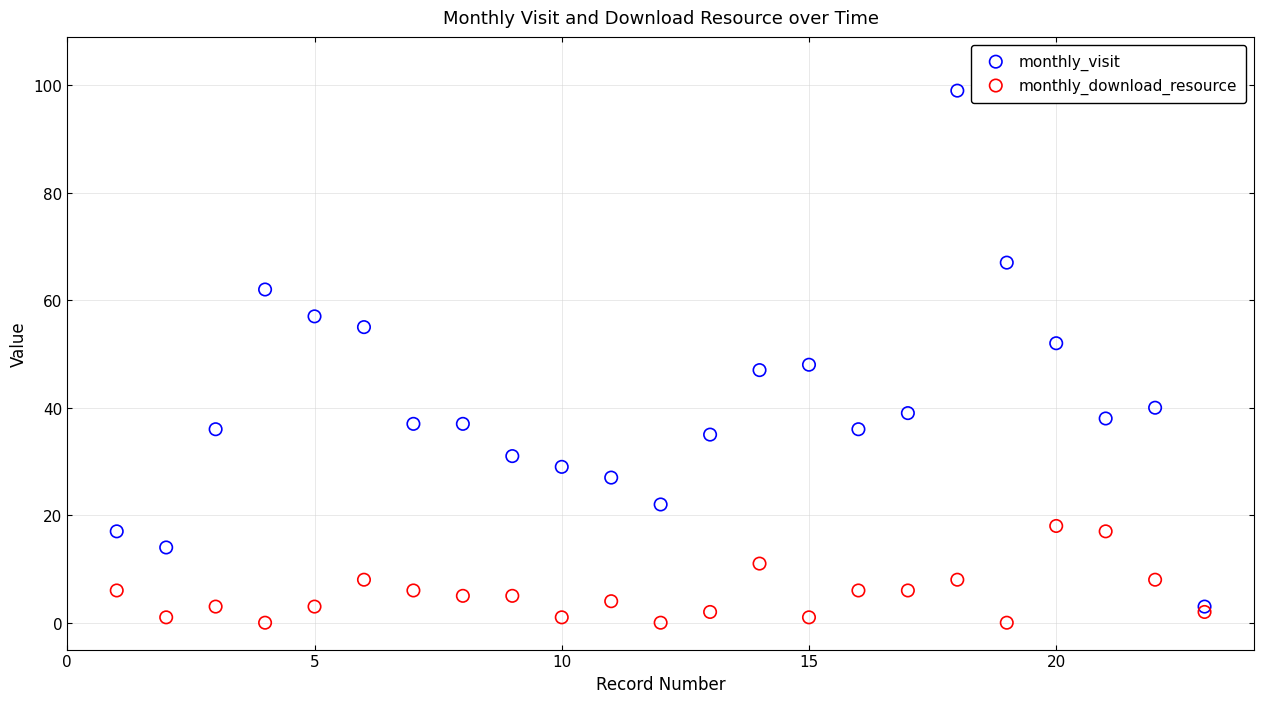

Which series has the widest spread of Y values?

monthly_visit